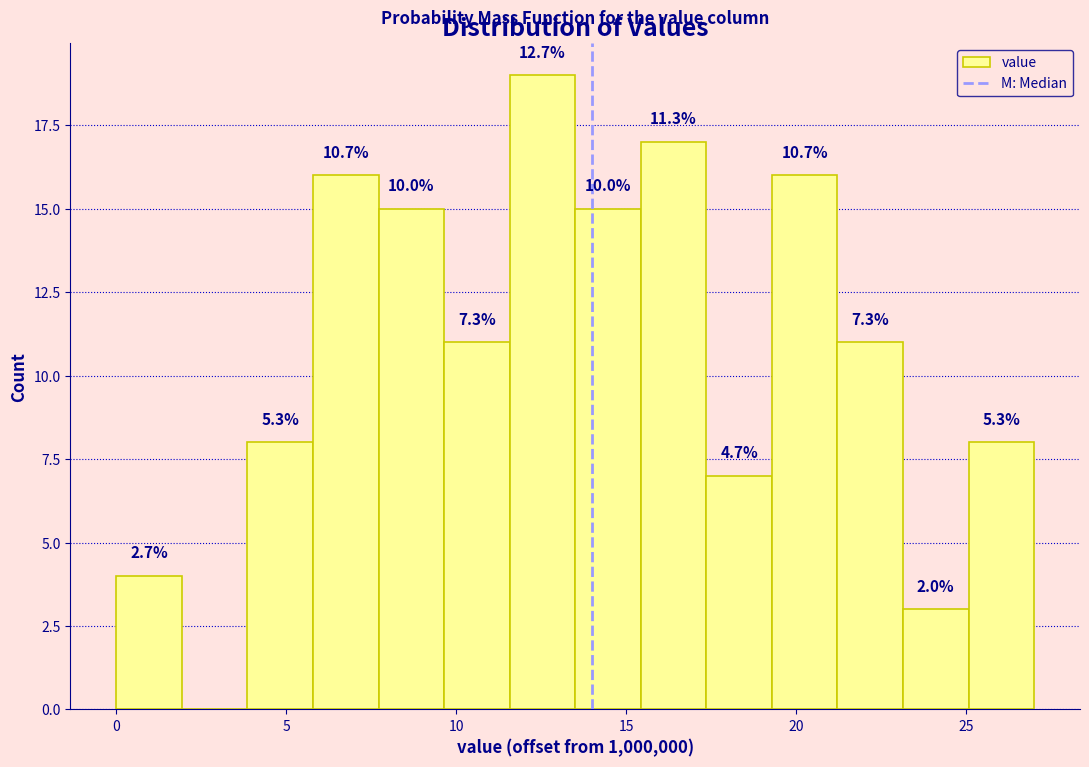

Read against the x-axis, roughly where is the centre of the tallest bar?

12.5